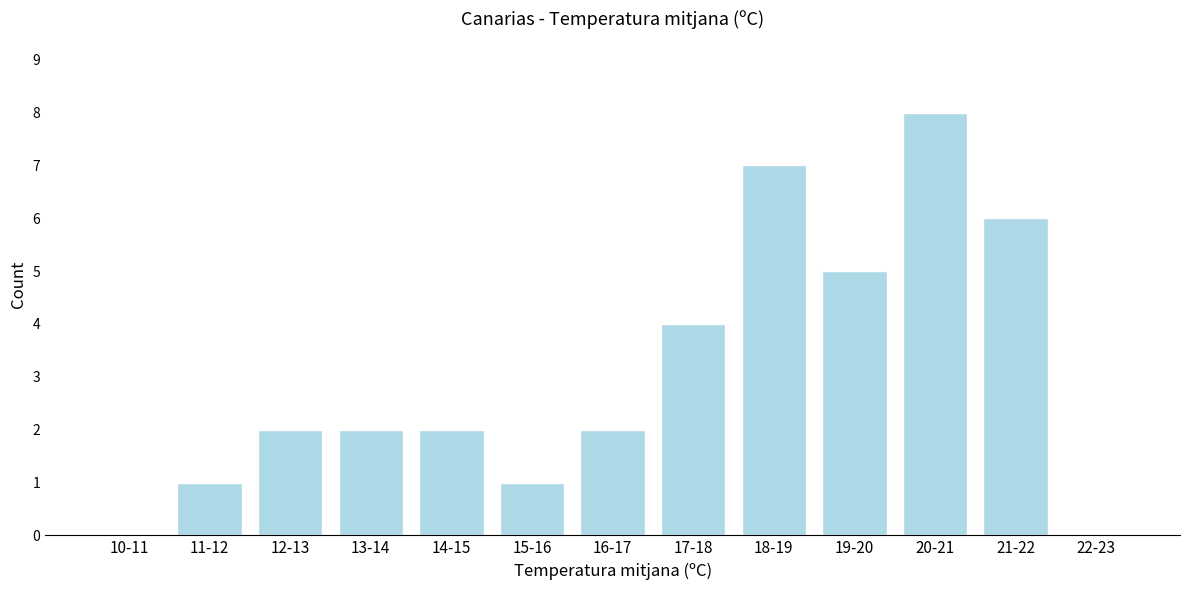

Reading right to left, list all the values displayed in this chart.

22-23=0	21-22=6	20-21=8	19-20=5	18-19=7	17-18=4	16-17=2	15-16=1	14-15=2	13-14=2	12-13=2	11-12=1	10-11=0